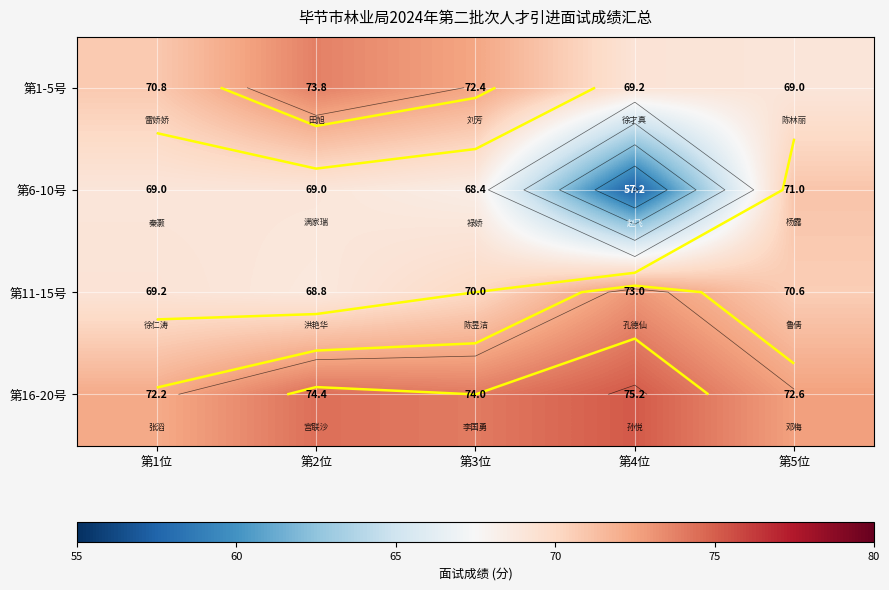

Between 第1位 and 第4位, which series saw the biggest shift?

第6-10号